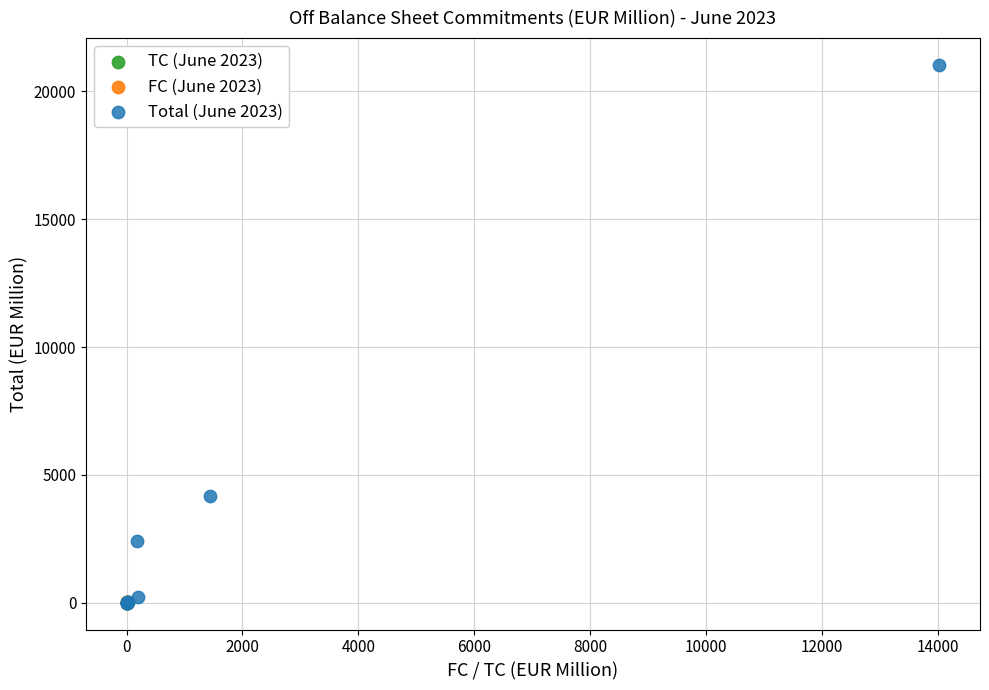

Which series has the widest spread of Y values?

Total (June 2023)